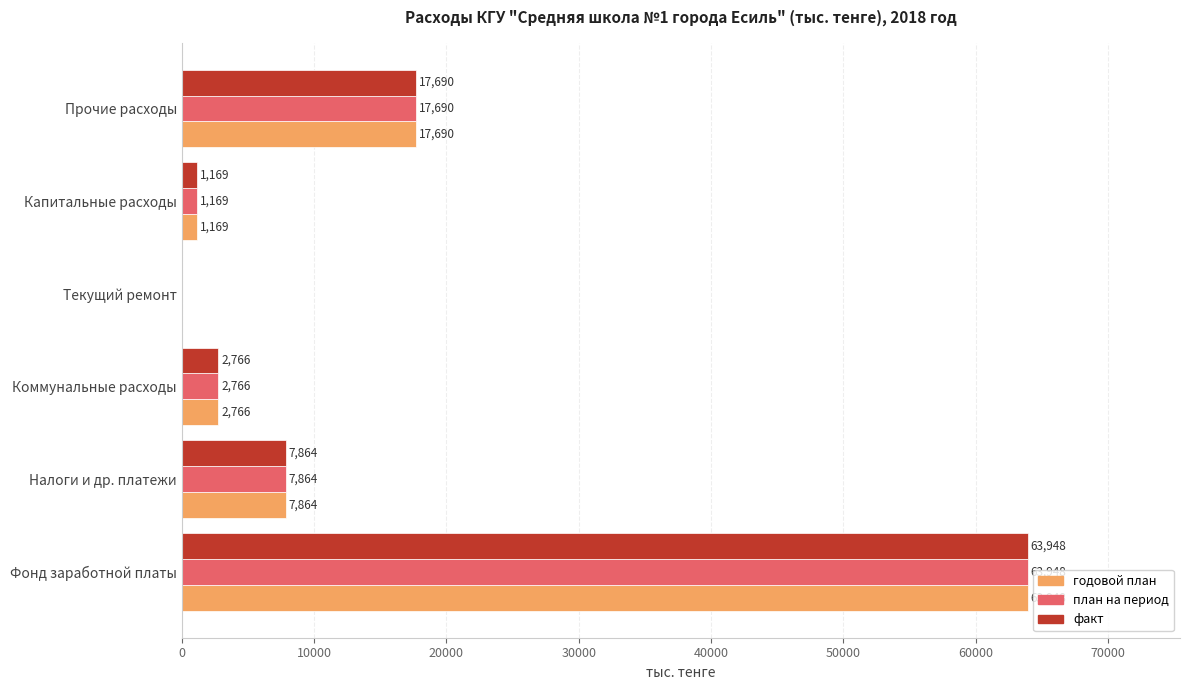

What are all the series names shown in the legend?

годовой план, план на период, факт